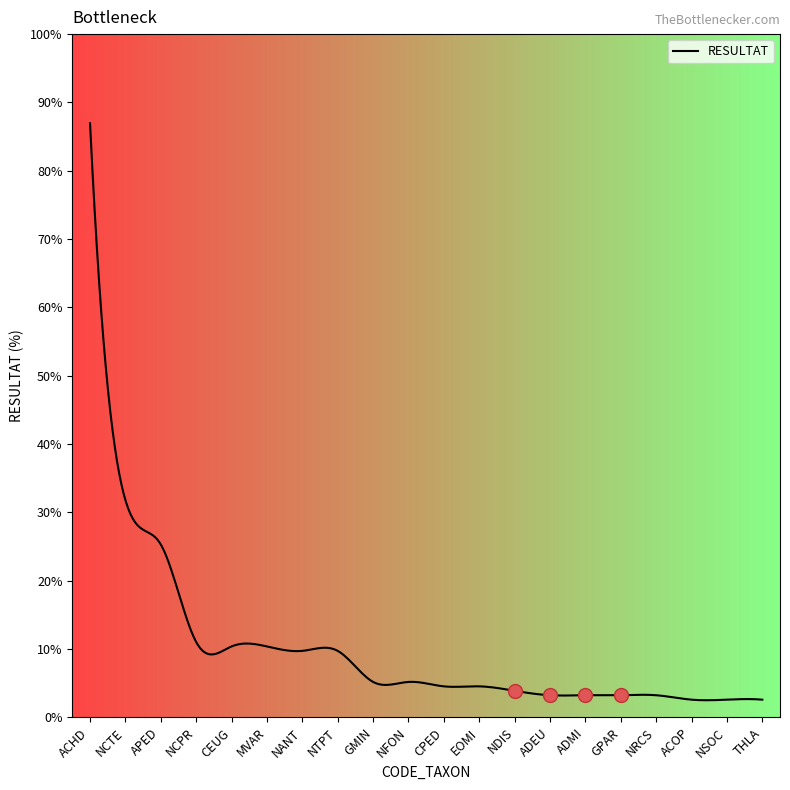

Does the chart display data point markers on the line(s)?

No